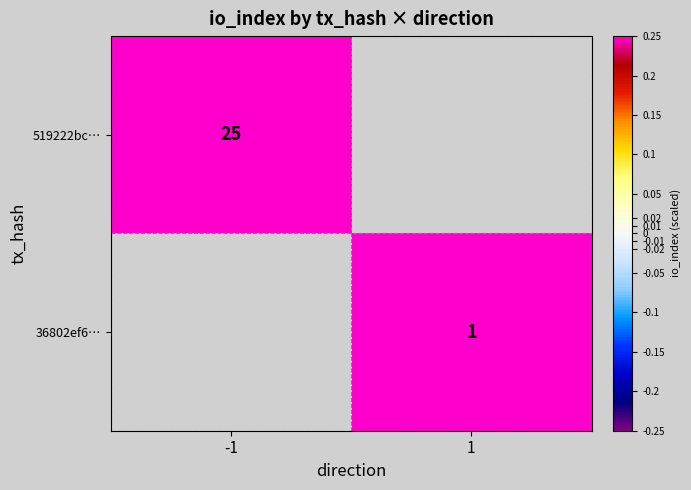

At which category does the chart reach its peak across all series?

-1